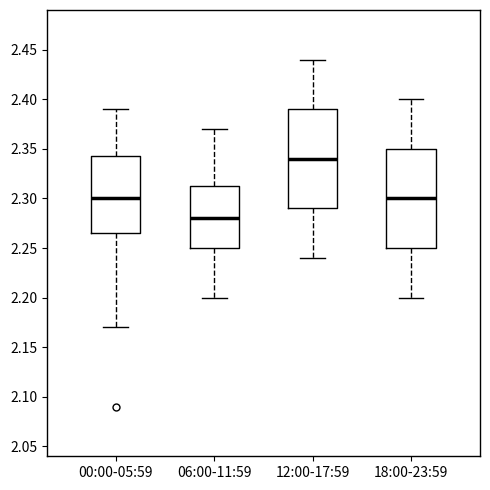

Where is the lower edge of the box for 00:00-05:59 on the y-axis? The values are not printed on the chart, so give them approximately, as read against the axis.

2.265